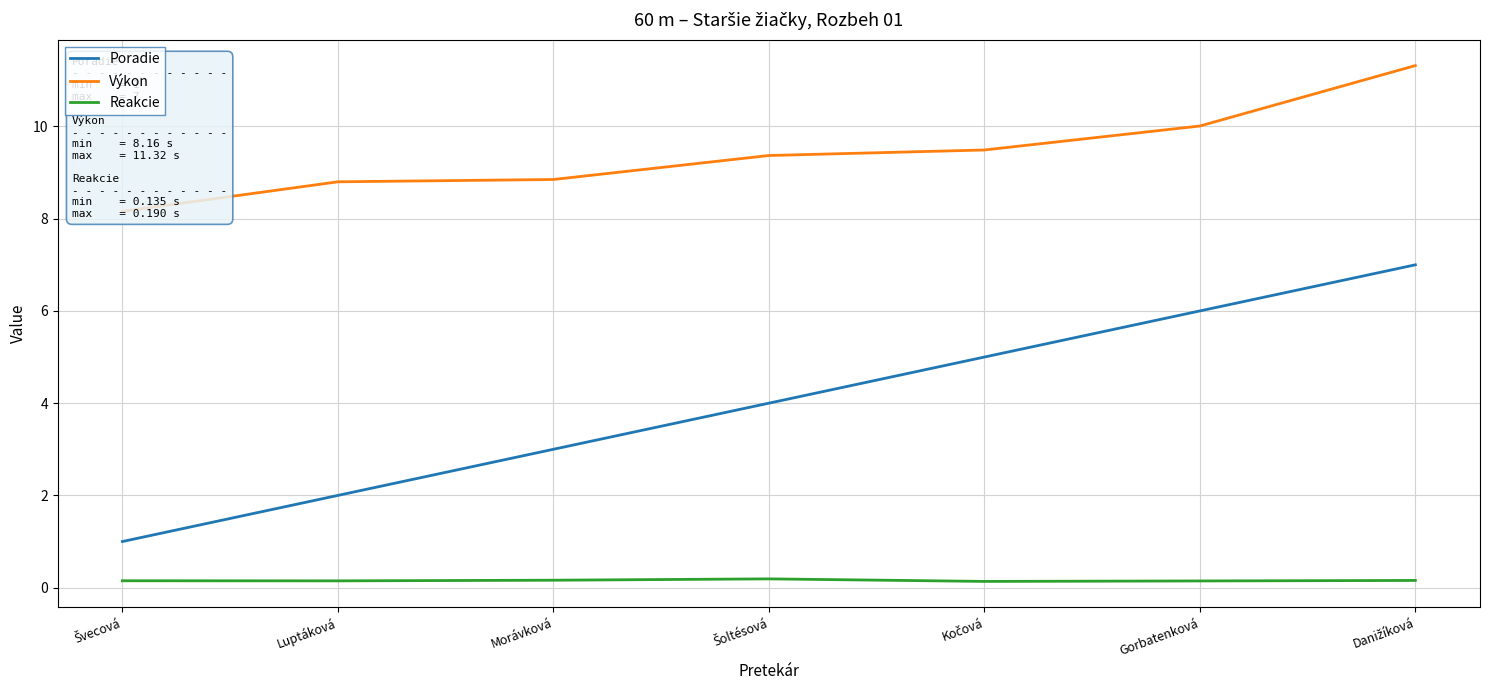

Where is Poradie nearest to the value 4?

Šoltésová